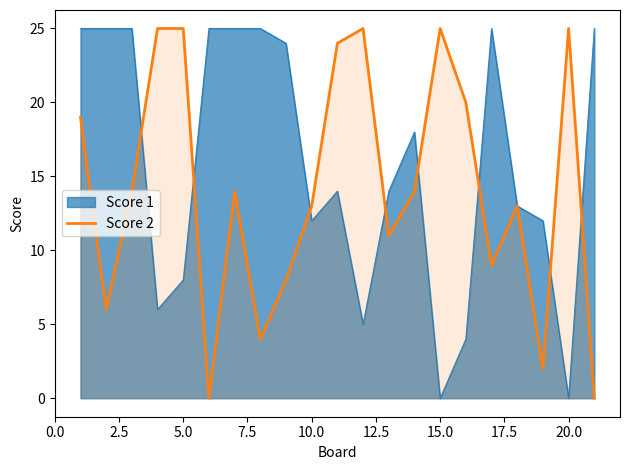

Does the chart display data point markers on the line(s)?

No